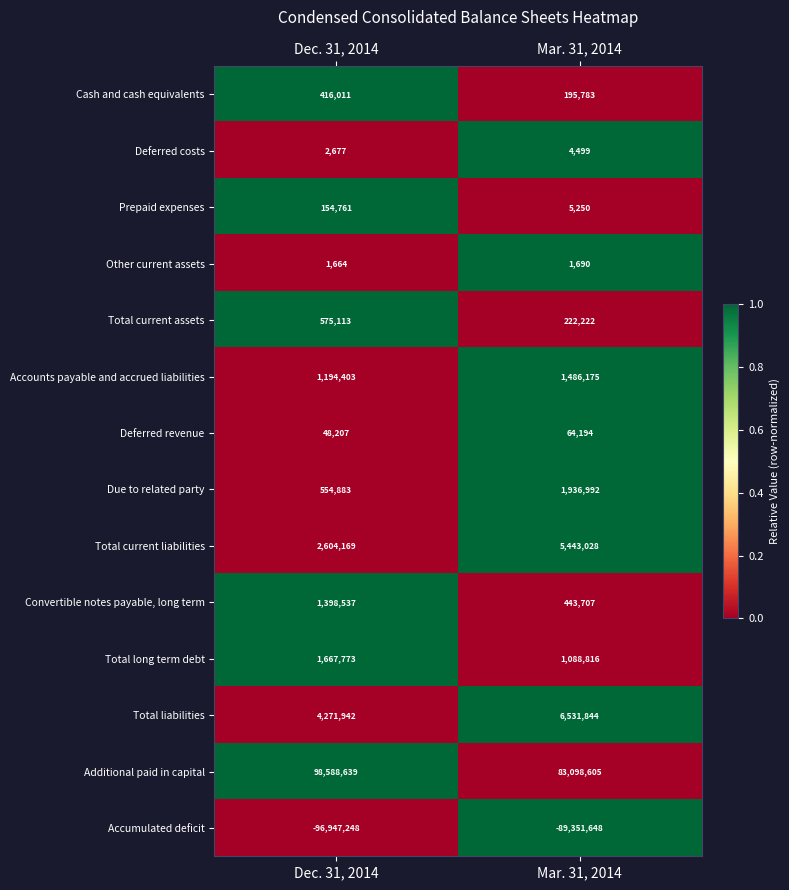

At which label is Total long term debt closest to 1378294?

Mar. 31, 2014